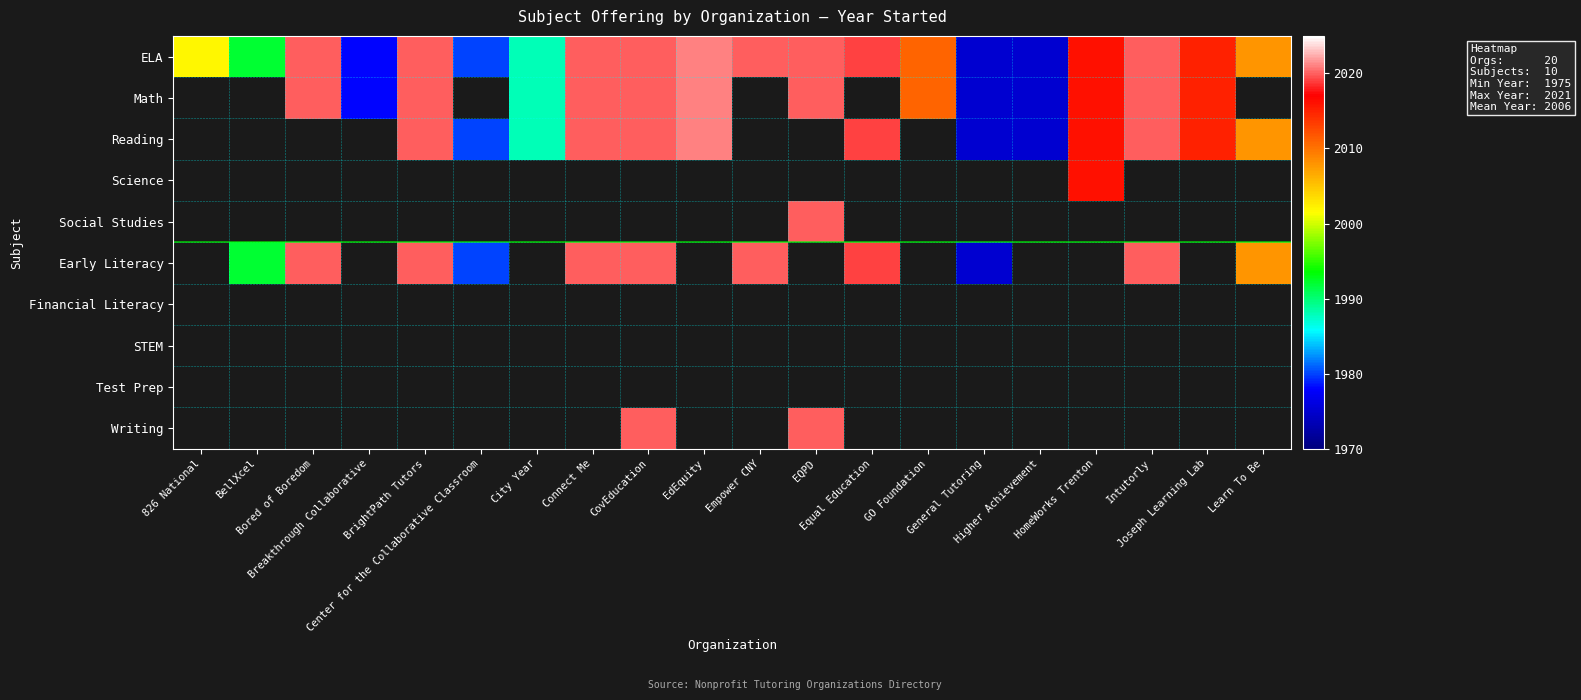

How many data points does each series have?

20